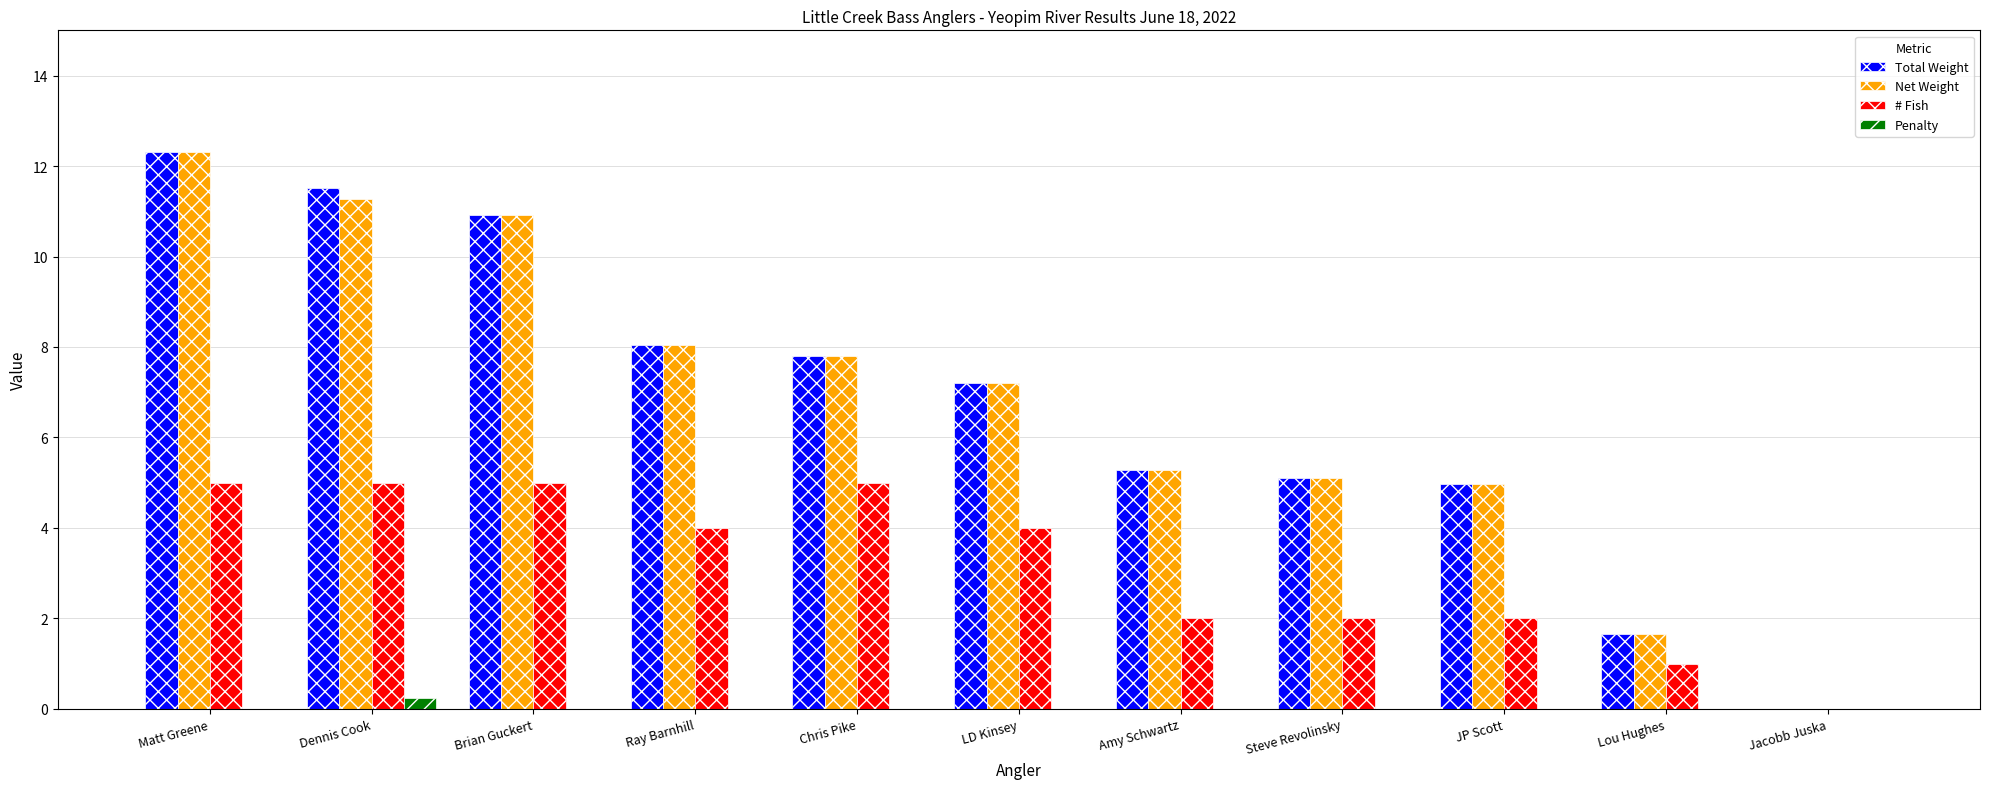

At which label is Net Weight closest to 6?

Amy Schwartz